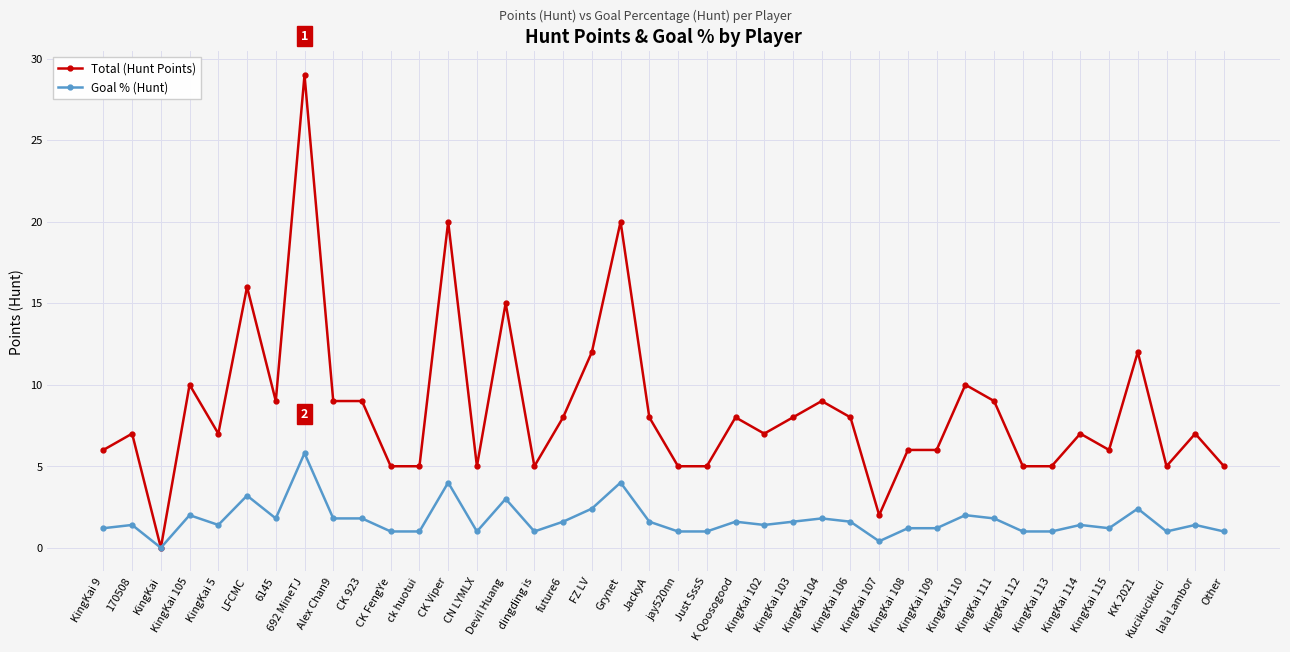

What is the sum of all Goal % (Hunt) values?

68.0